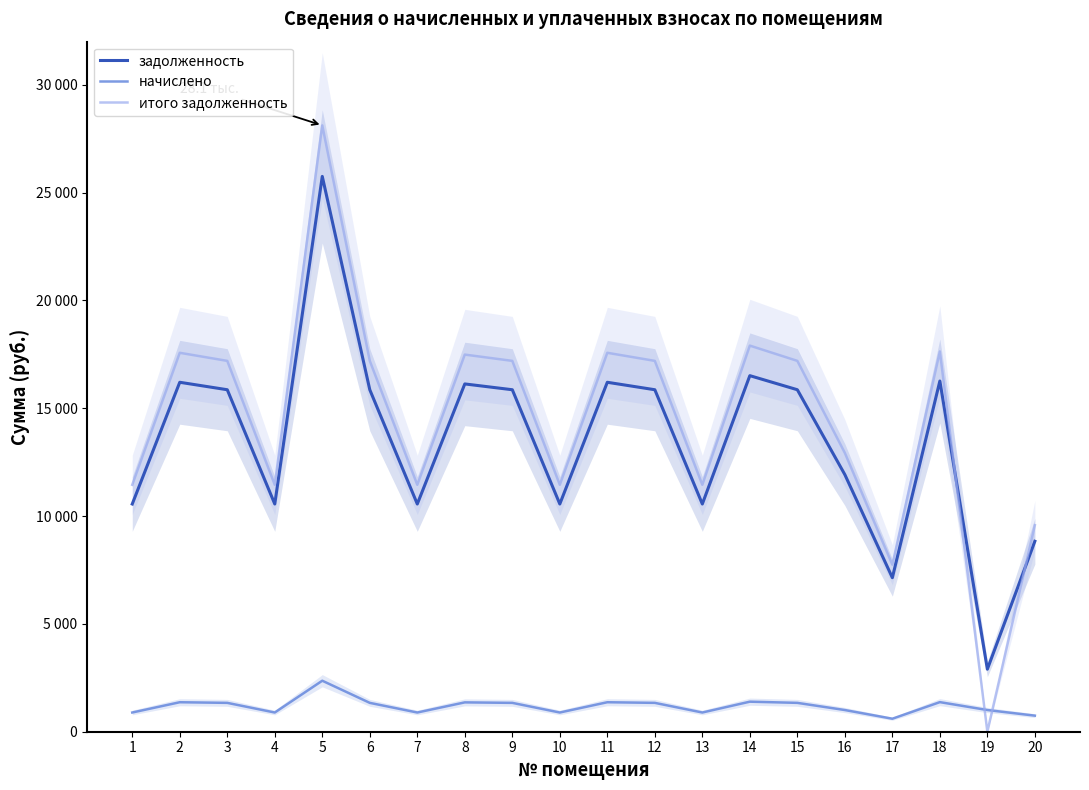

At how many categories does at least one series exceed 16607?

11